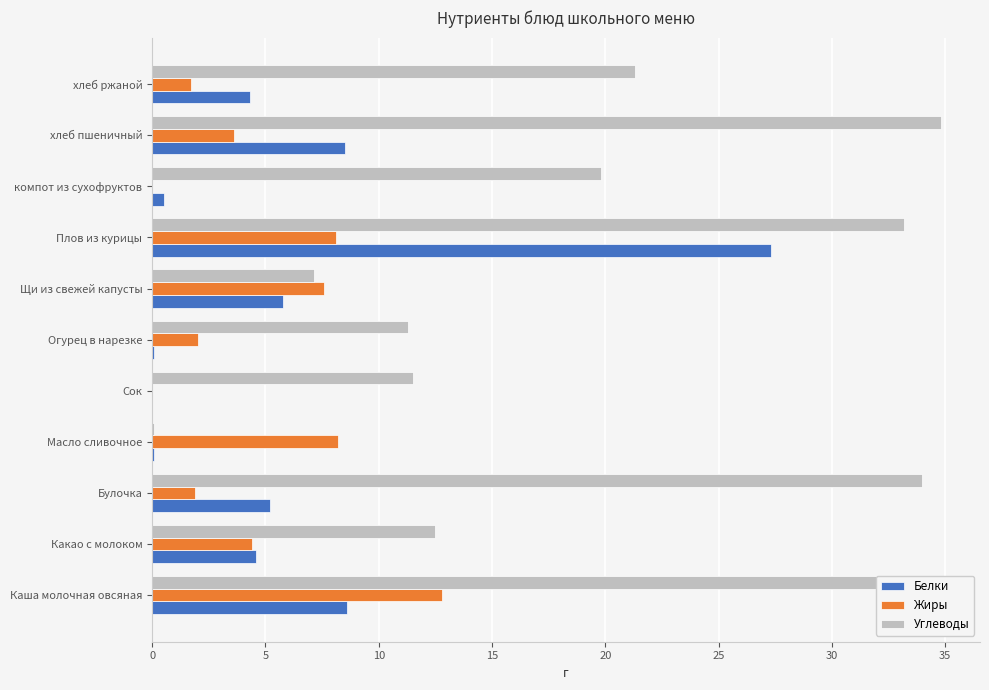

How many distinct data groups are displayed?

3